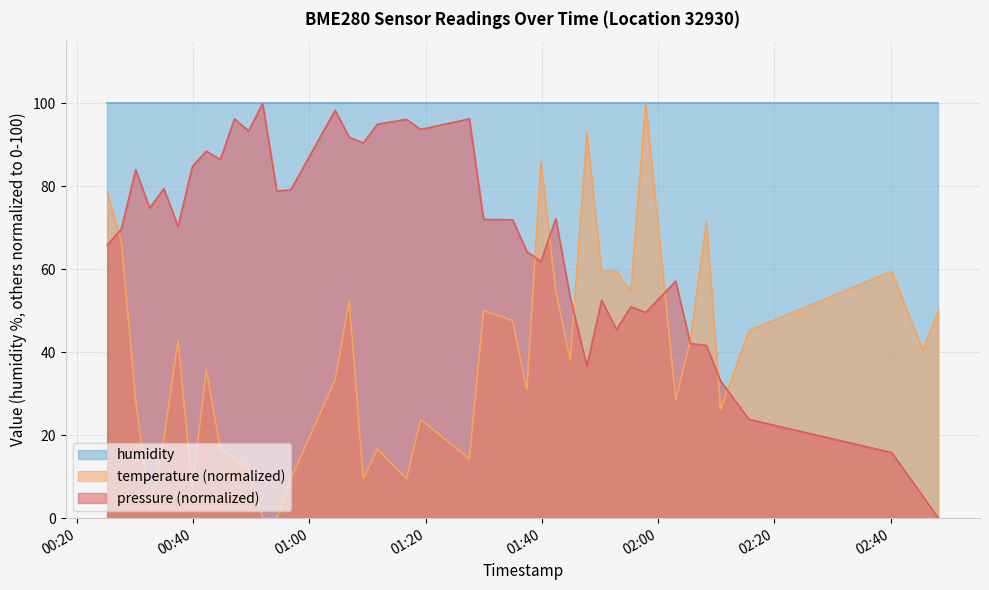

Rank the series by their average value, from lowest to highest.

temperature (normalized), pressure (normalized), humidity